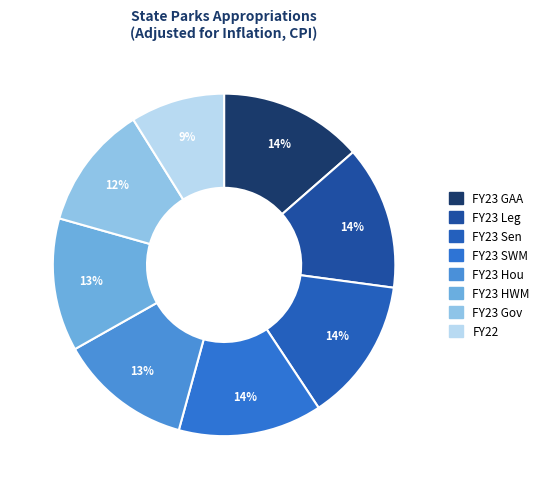

How many segments does this pie chart have?

8